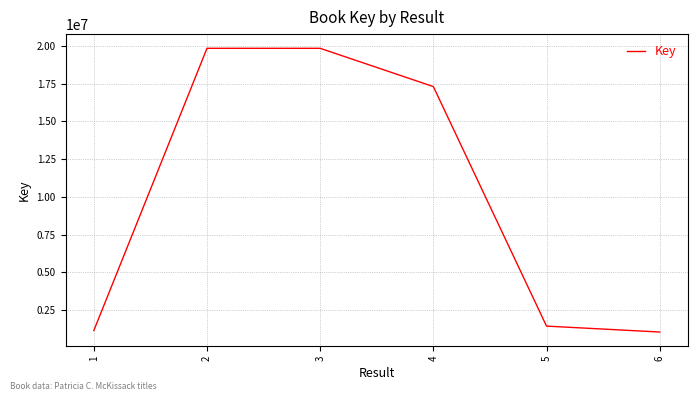

How many series are shown in this chart?

1